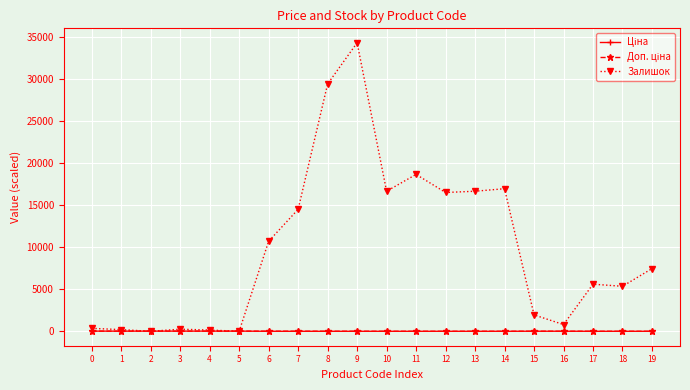

The value of Залишок at 4 is 150.0. True or false?

True